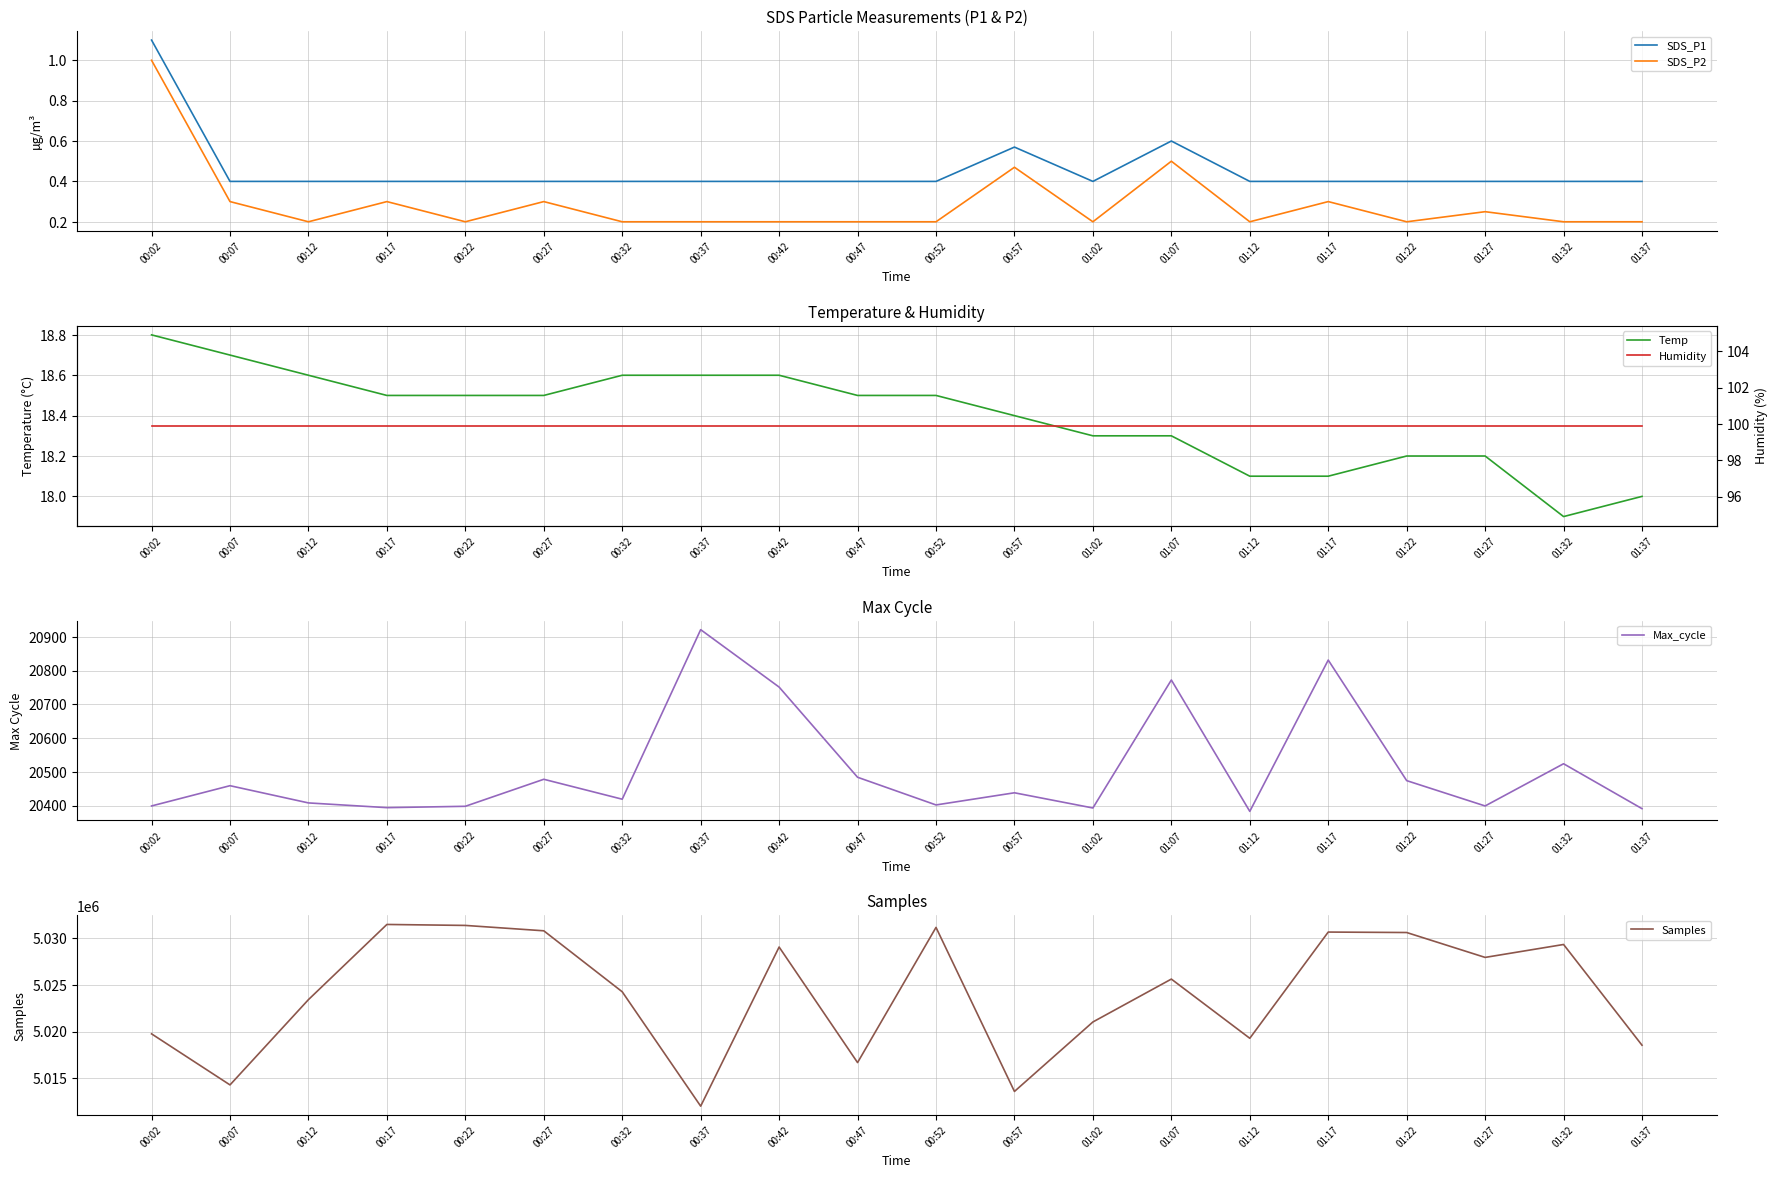

What are all the series names shown in the legend?

SDS_P1, SDS_P2, Temp, Max_cycle, Samples, Humidity